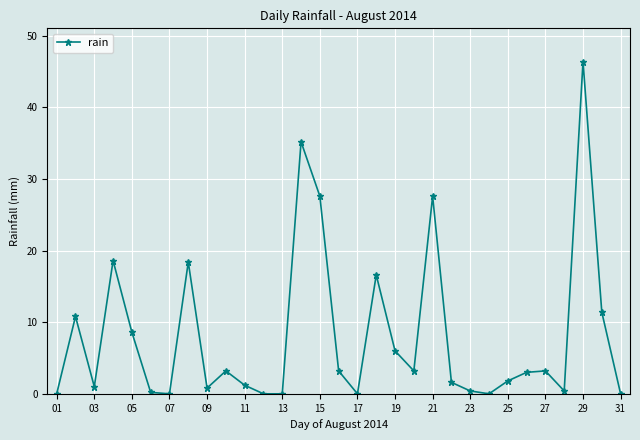

True or false: there are more than 1 points higher than both neighbors.

True